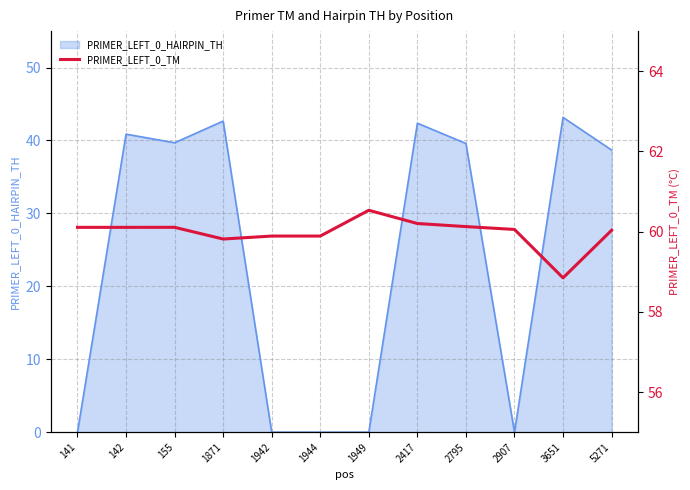

What value does the data have at 1871?

59.8